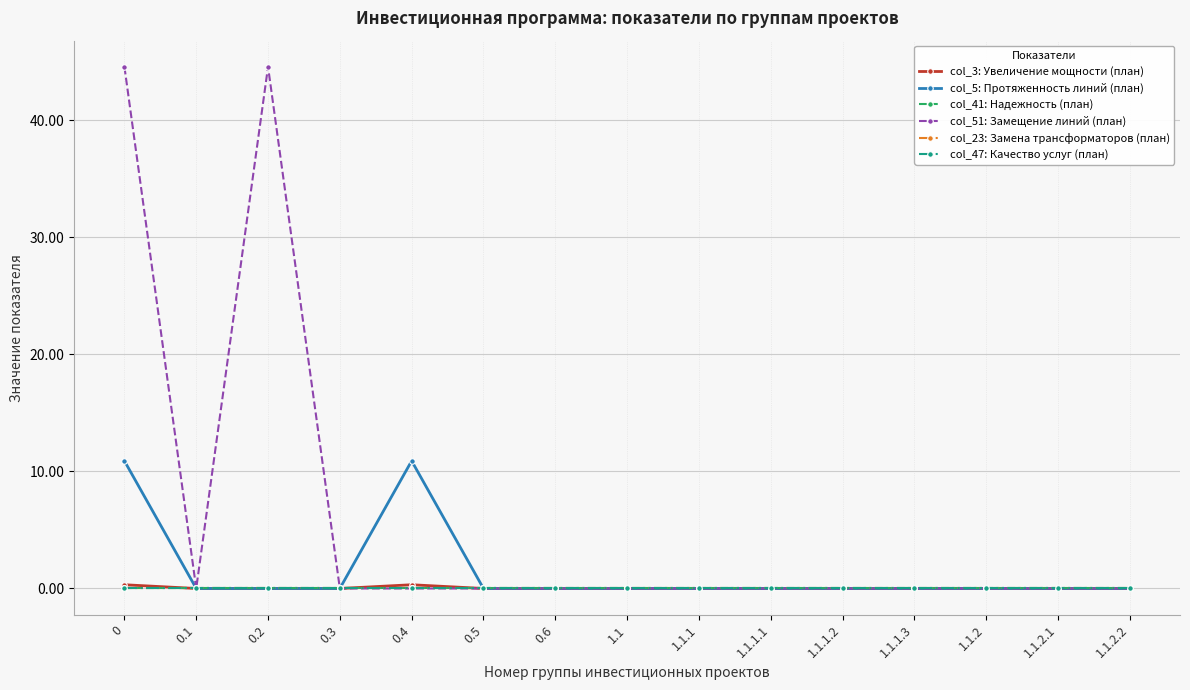

True or false: col_51: Замещение линий (план) and col_3: Увеличение мощности (план) cross at least once.

False